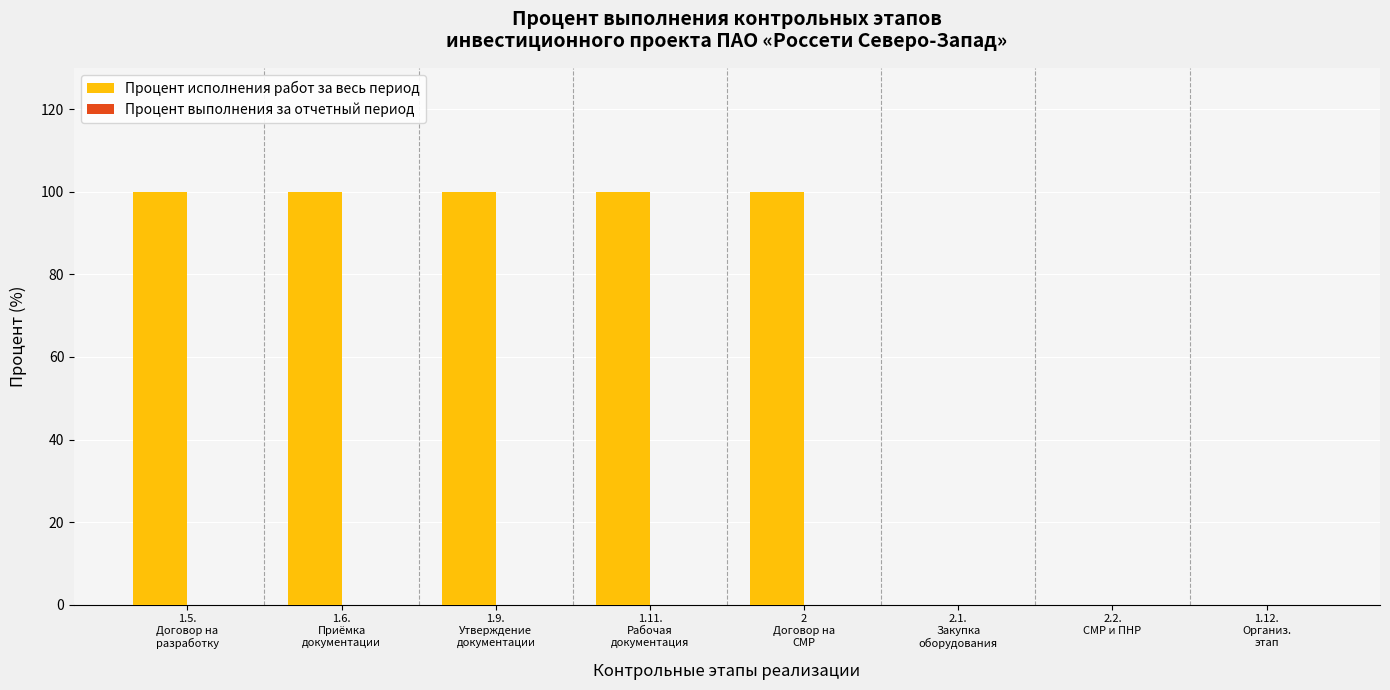

Which has a higher value, 1.12.
Организ.
этап or 1.9.
Утверждение
документации?

1.9.
Утверждение
документации